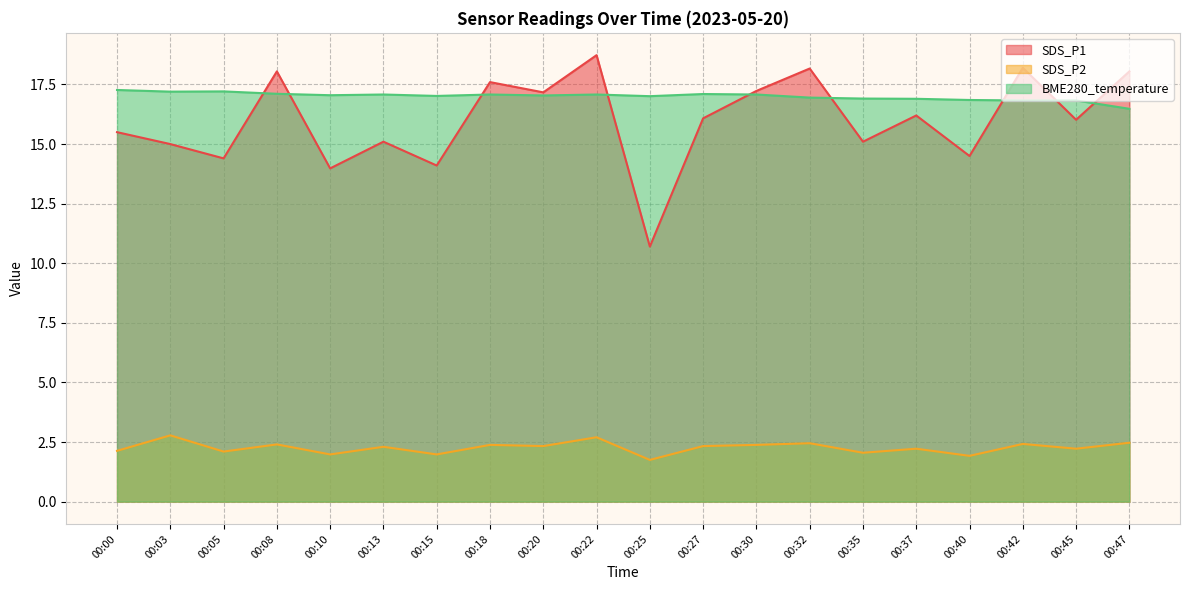

True or false: SDS_P2 has a value of 2.8 at 00:03.

True